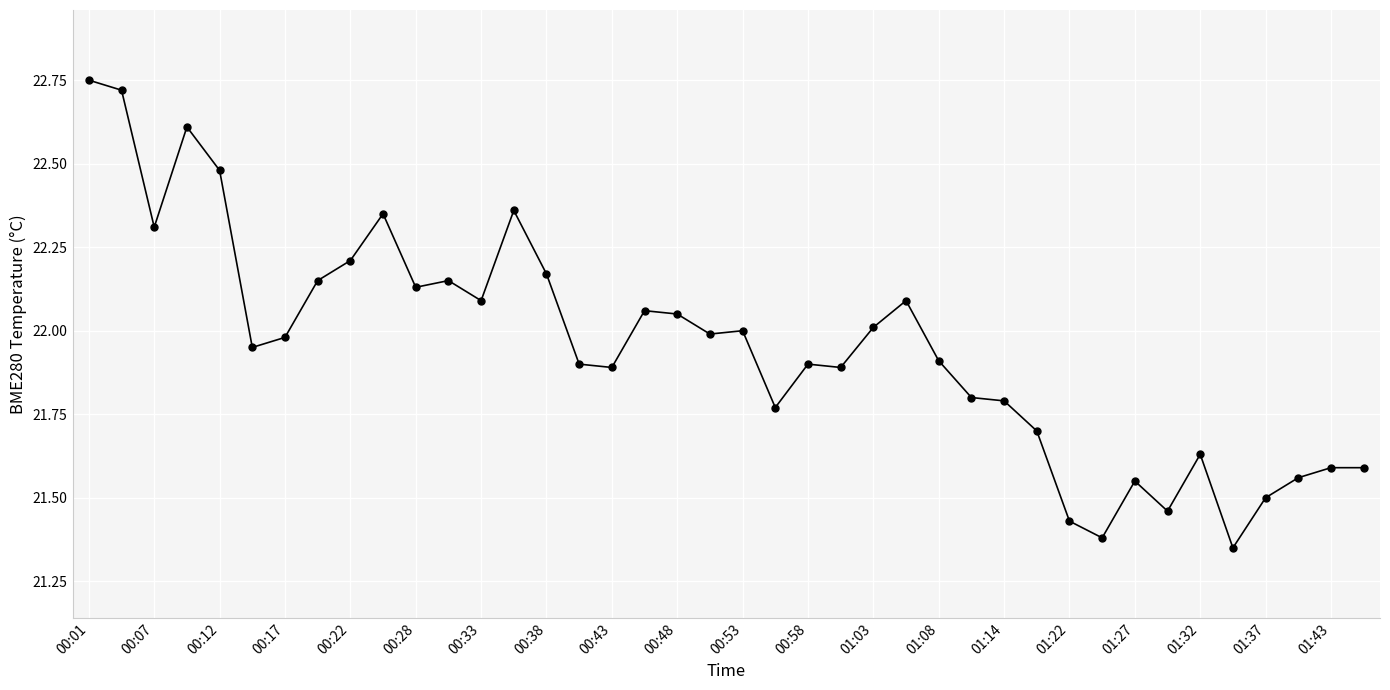

What is the sum of all values?

878.2